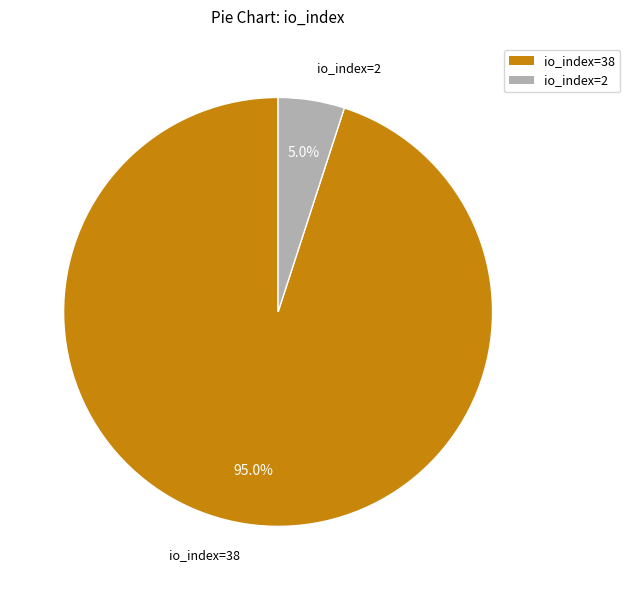

Is there a majority slice in this chart?

Yes